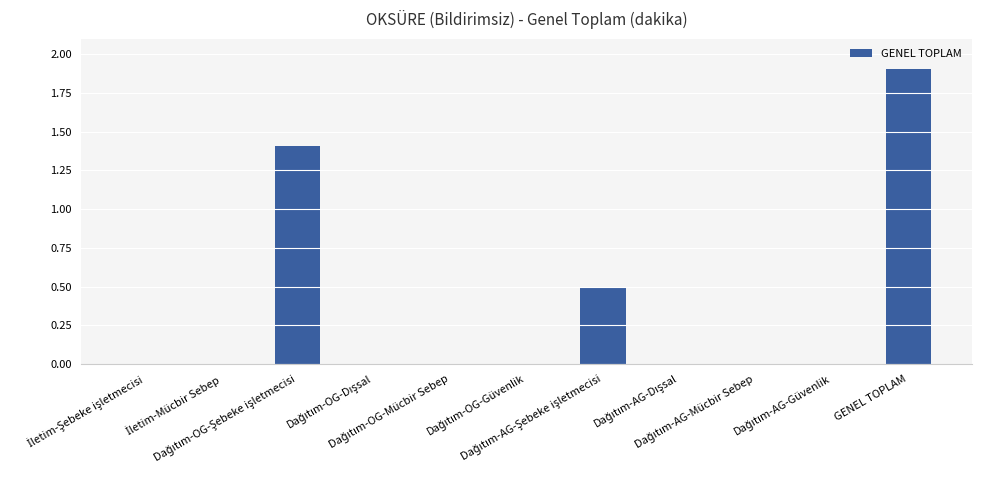

Which label corresponds to the largest value in the chart?

GENEL TOPLAM